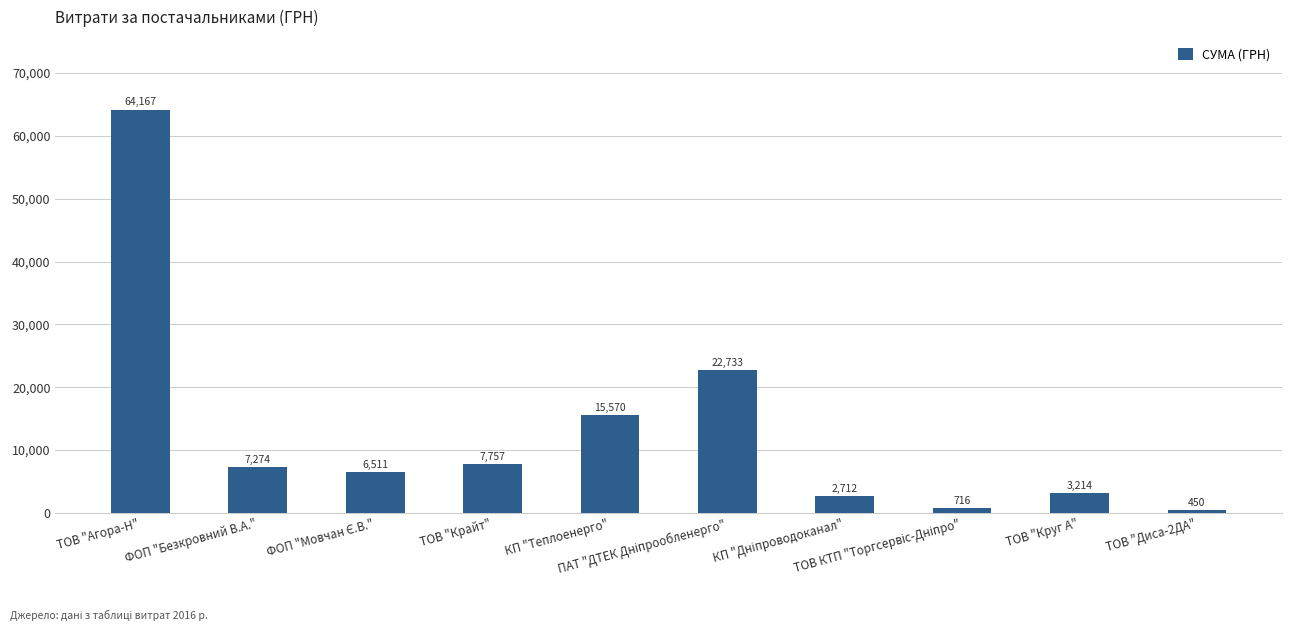

What is the smallest value displayed?

450.0